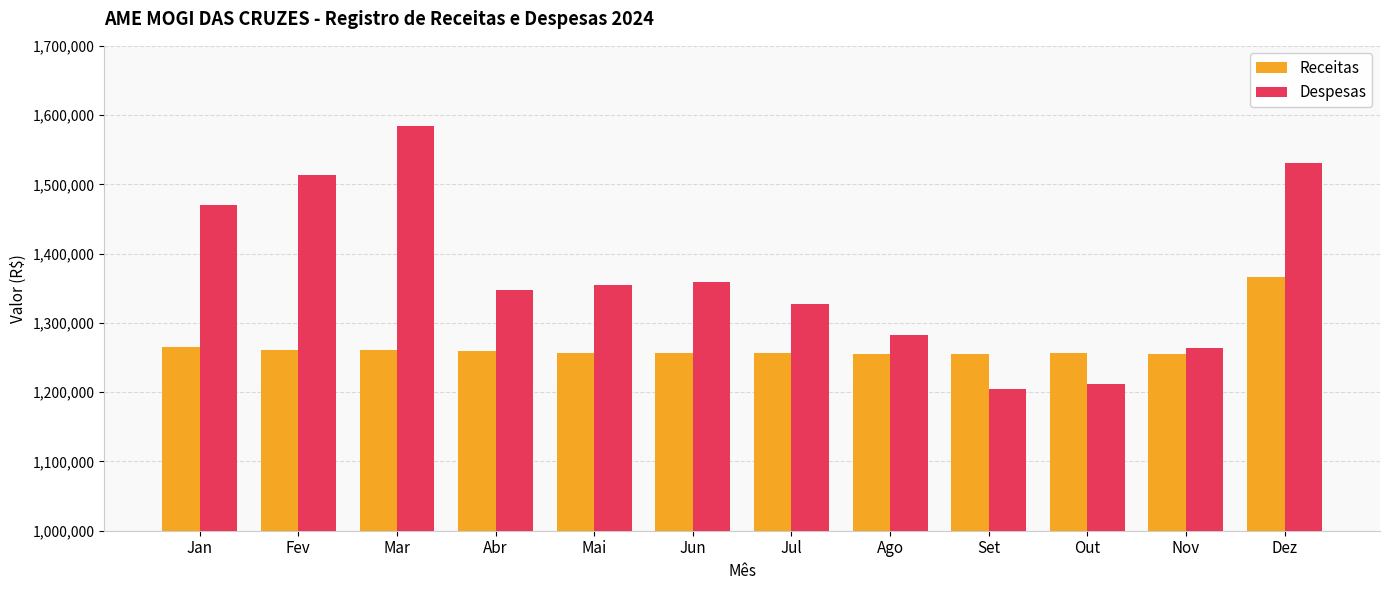

Rank the series at Mar from highest to lowest value.

Despesas, Receitas